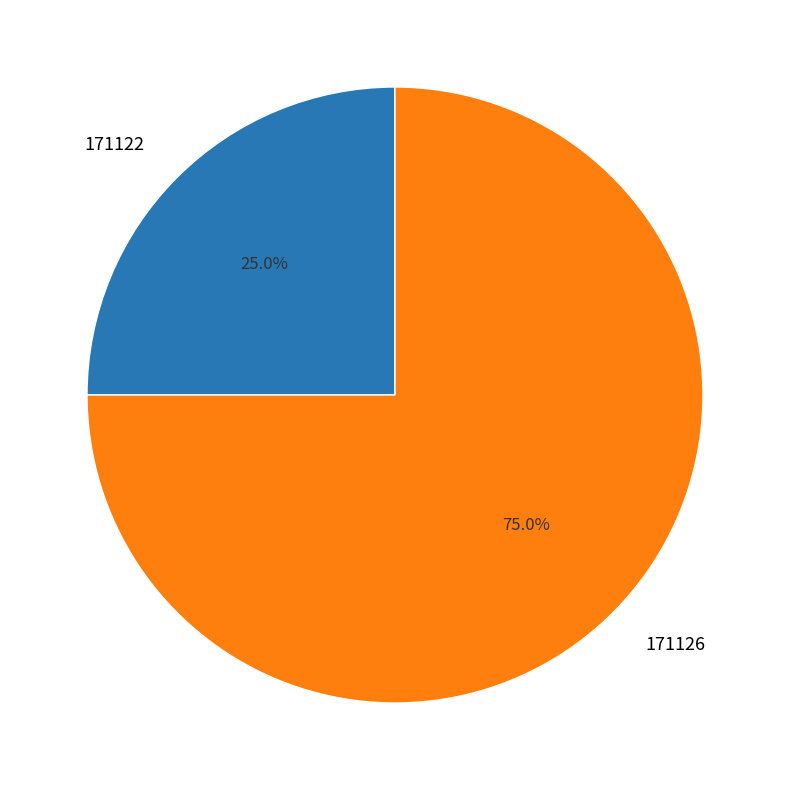

Combined, what portion of the pie is 171126 and 171122?

100.0%